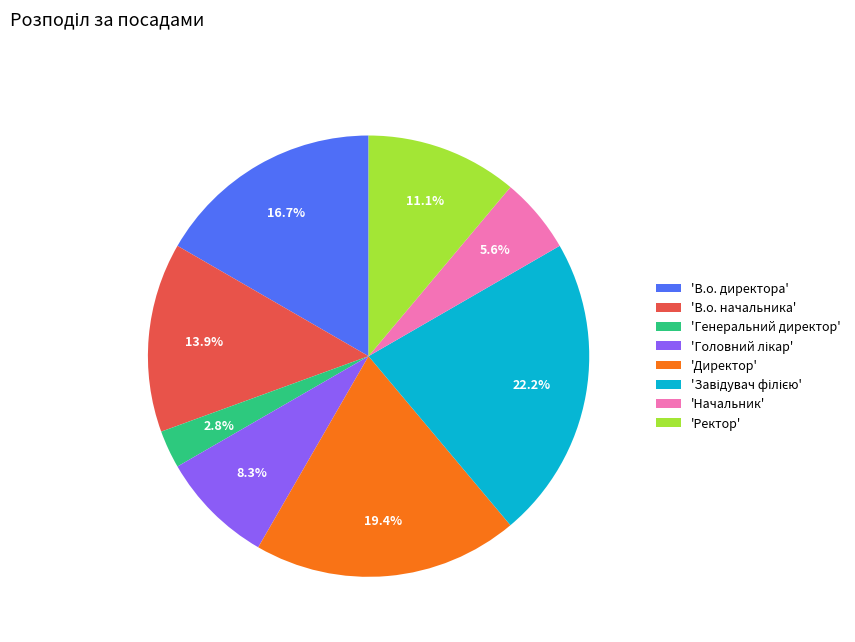

Approximately how many times larger is the value at 'Ректор' compared to 'В.о. директора'?

0.7